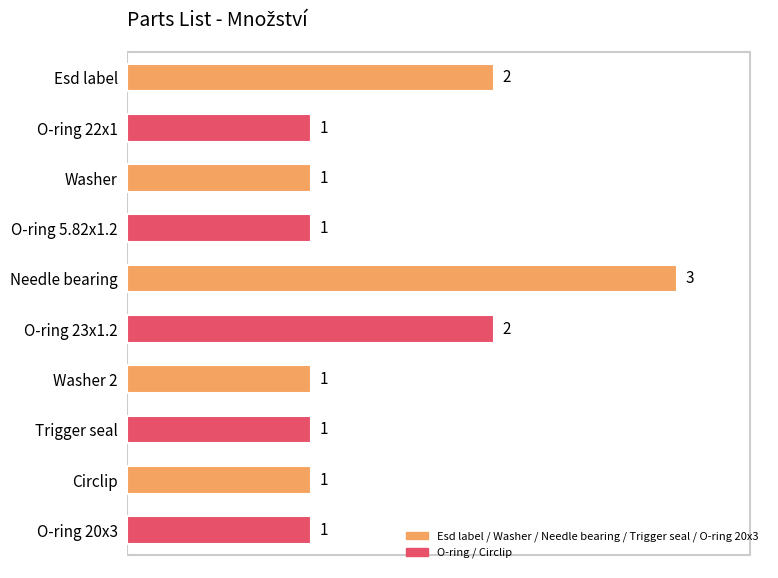

What is the sum of the values at Esd label and Trigger seal?

3